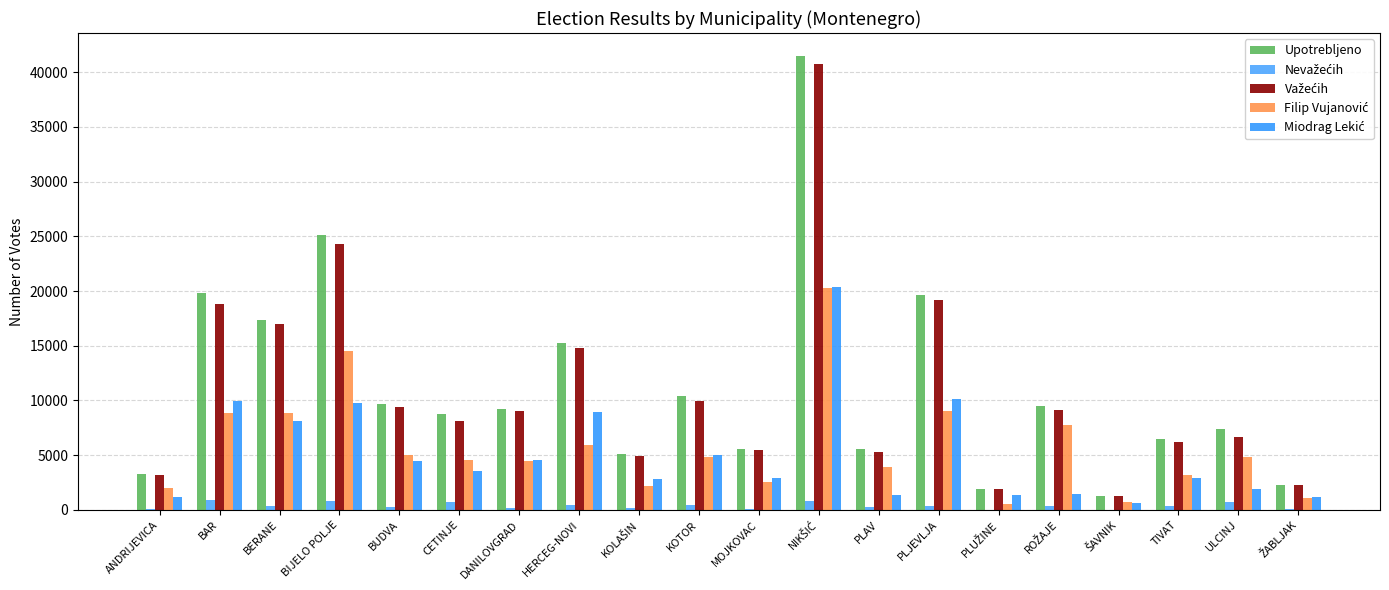

The value of Nevažećih at TIVAT is 523. True or false?

False